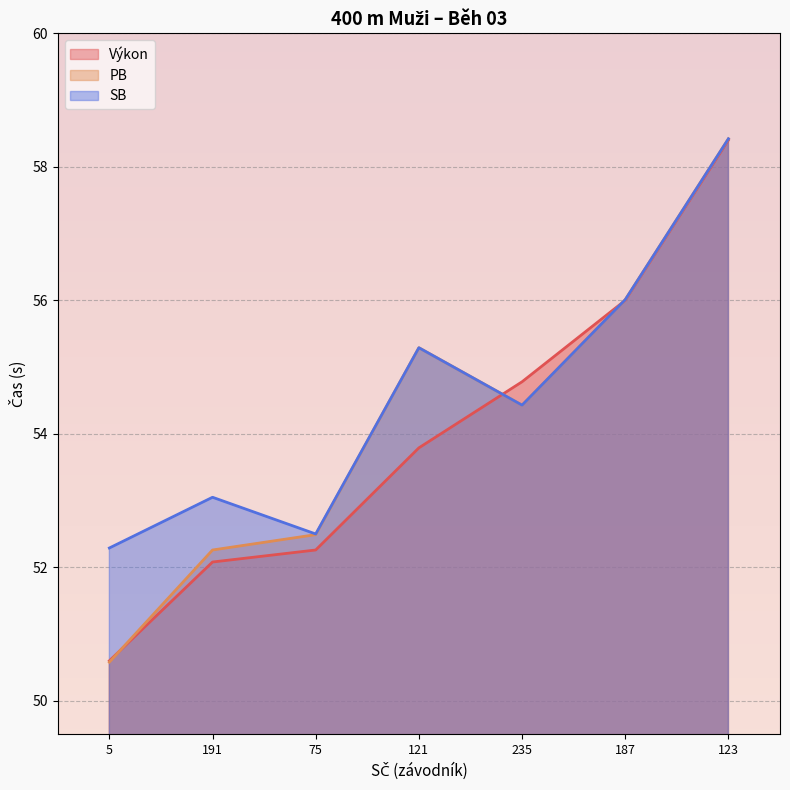

What is the difference between the maximum and second lowest values in the PB series?

6.2